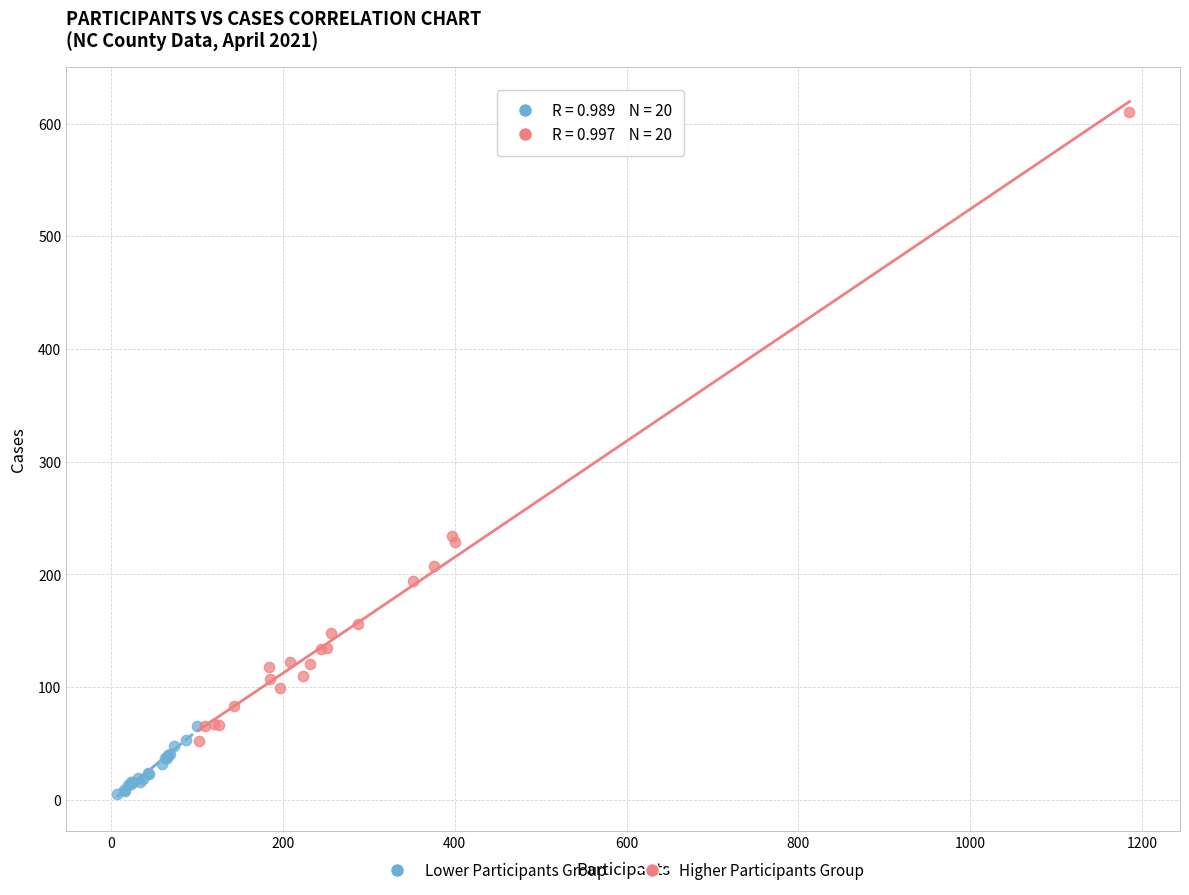

Which series contains the lowest Y value?

Lower Participants Group